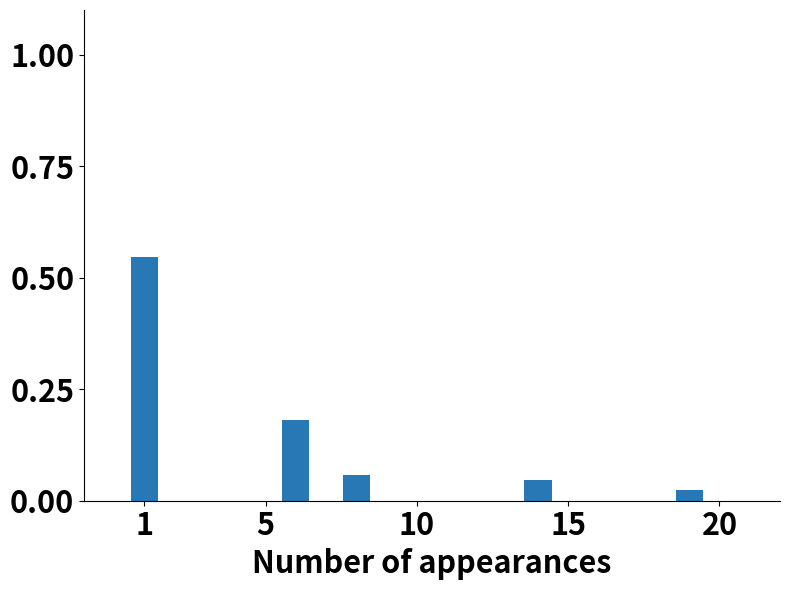

Count the number of data series in this chart.

1